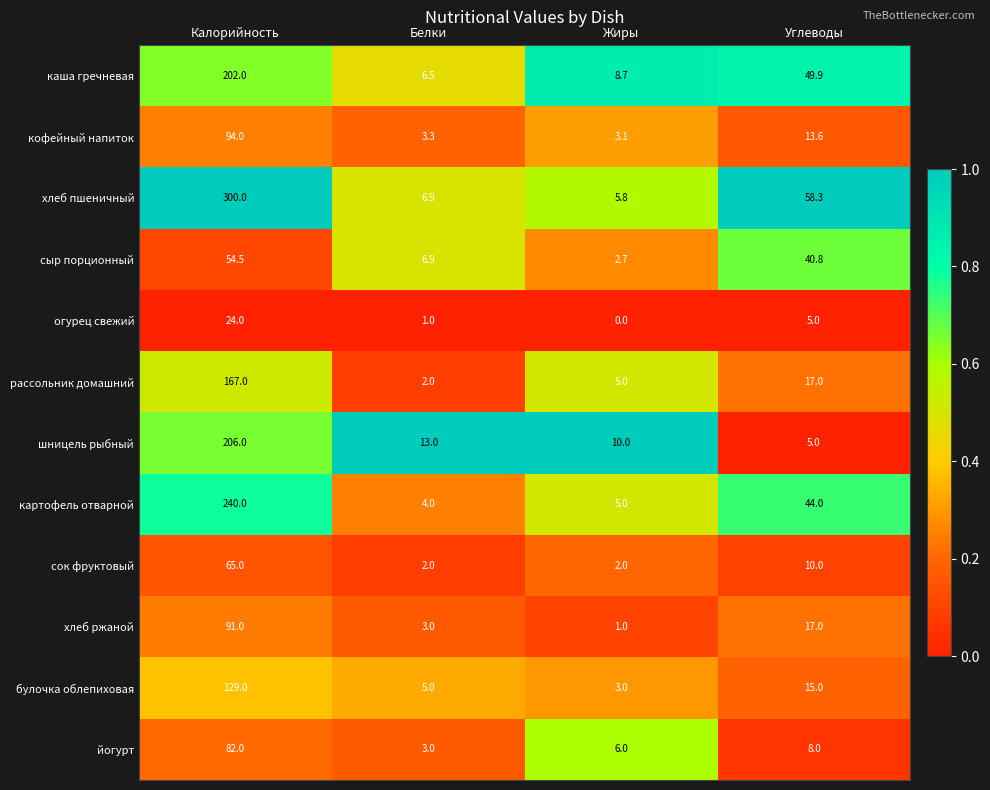

The каша гречневая series shows 8.7 at Жиры. True or false?

True